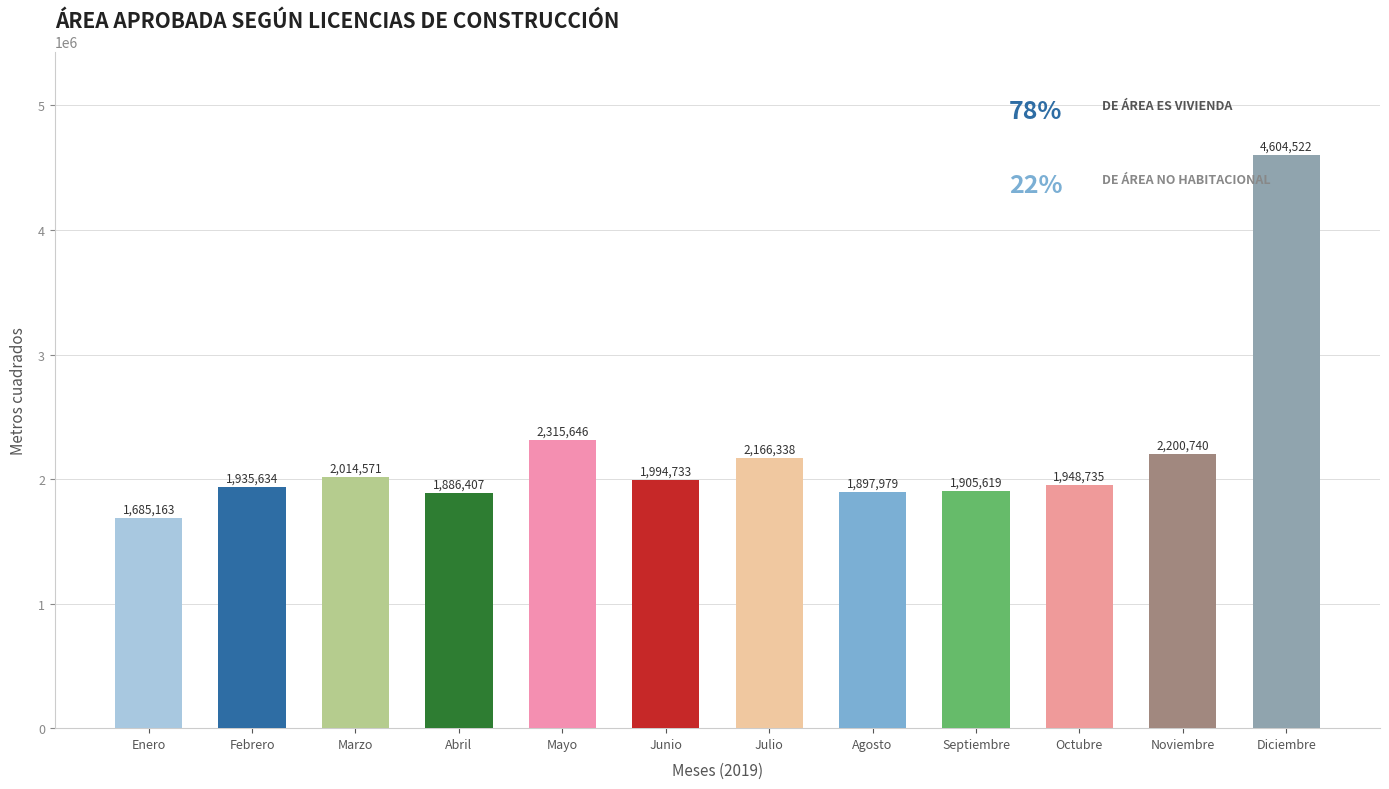

Count the number of categories in the chart.

12